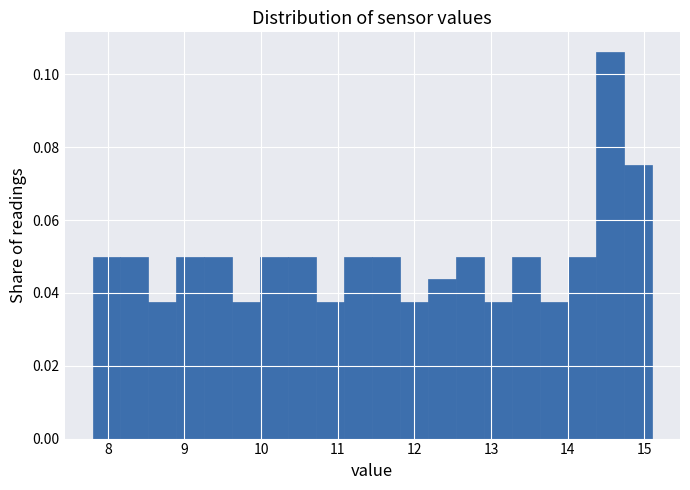

Read against the x-axis, roughly where is the centre of the tallest bar?

14.6